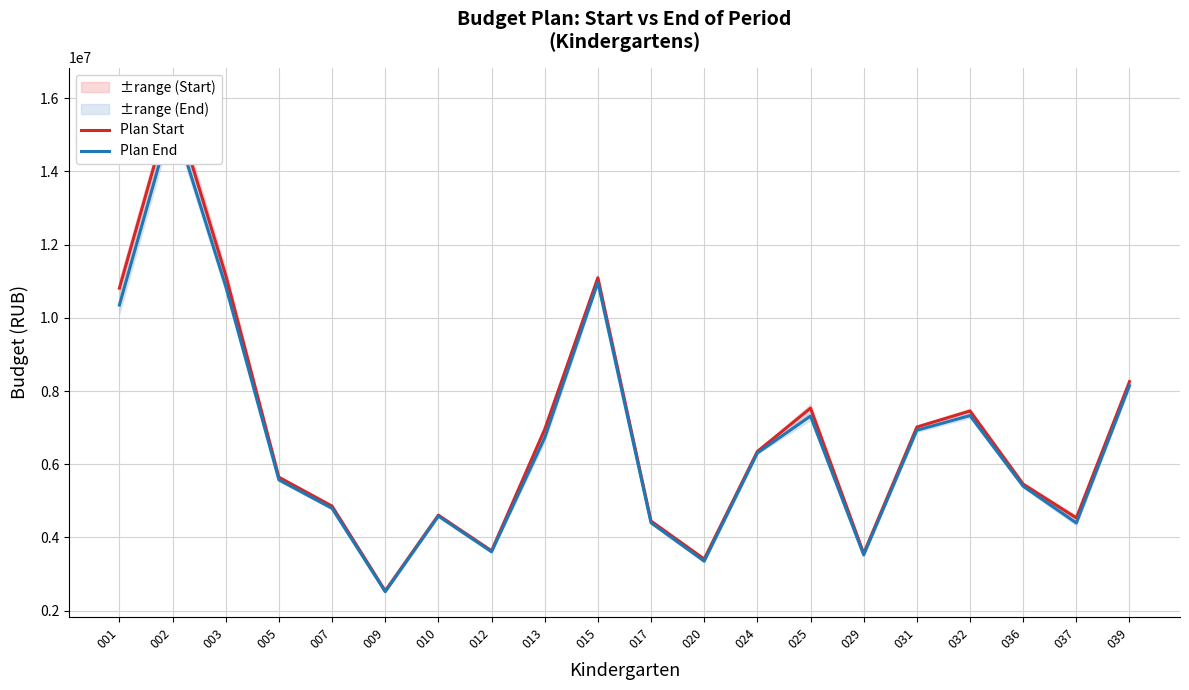

Which series has the largest total across all categories?

Plan Start